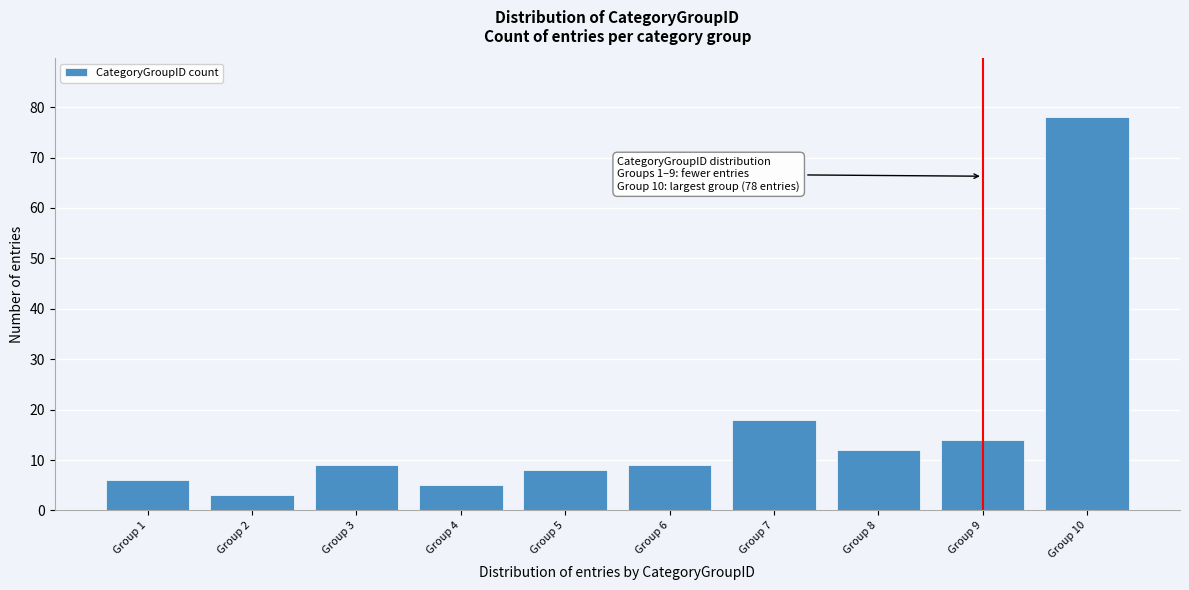

Reading left to right, list all the values displayed in this chart.

6	3	9	5	8	9	18	12	14	78